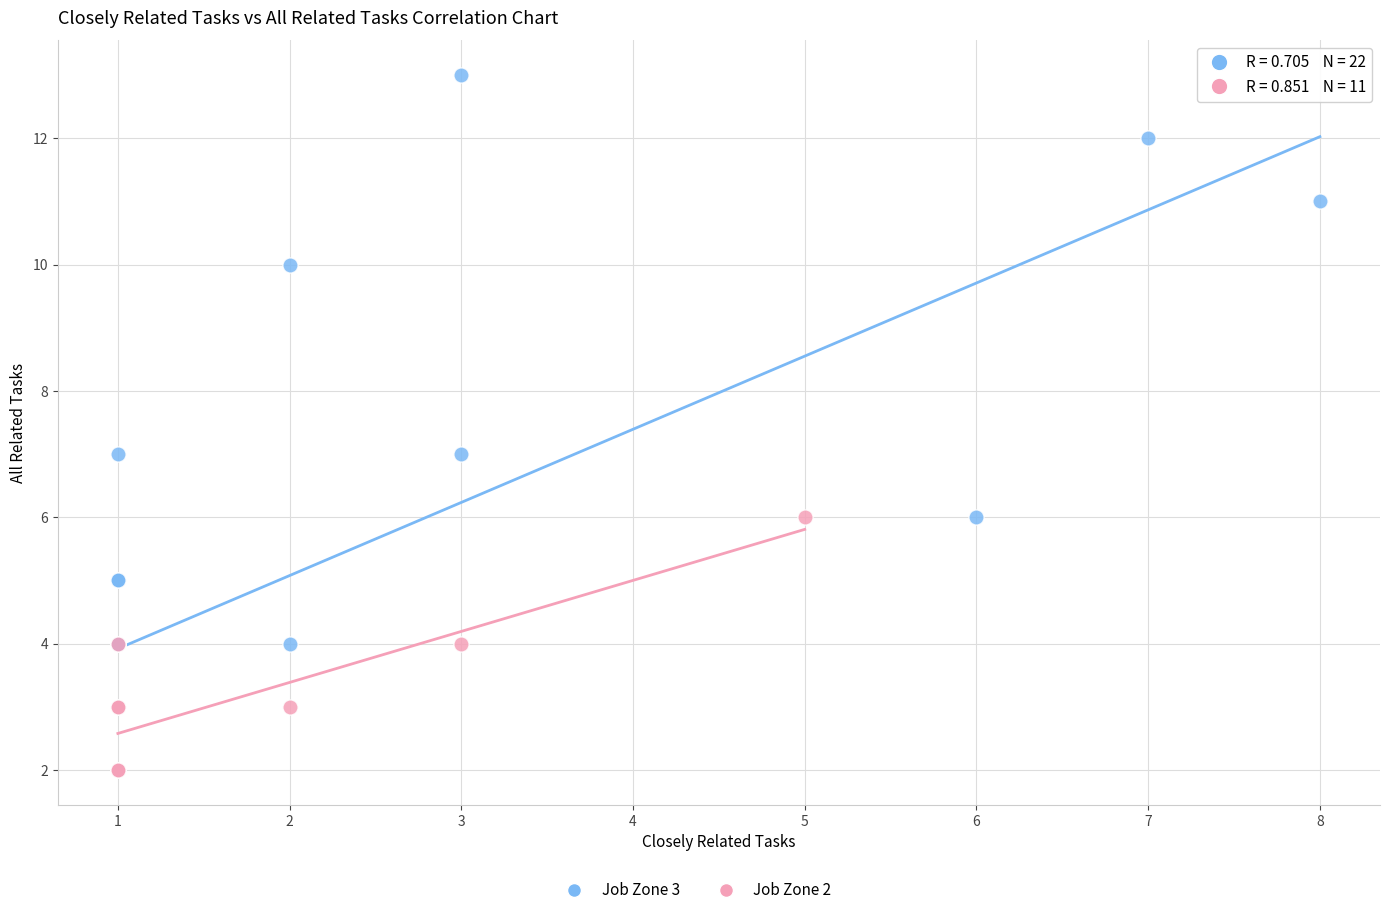

Which series has the largest Y range (max minus min)?

Job Zone 3